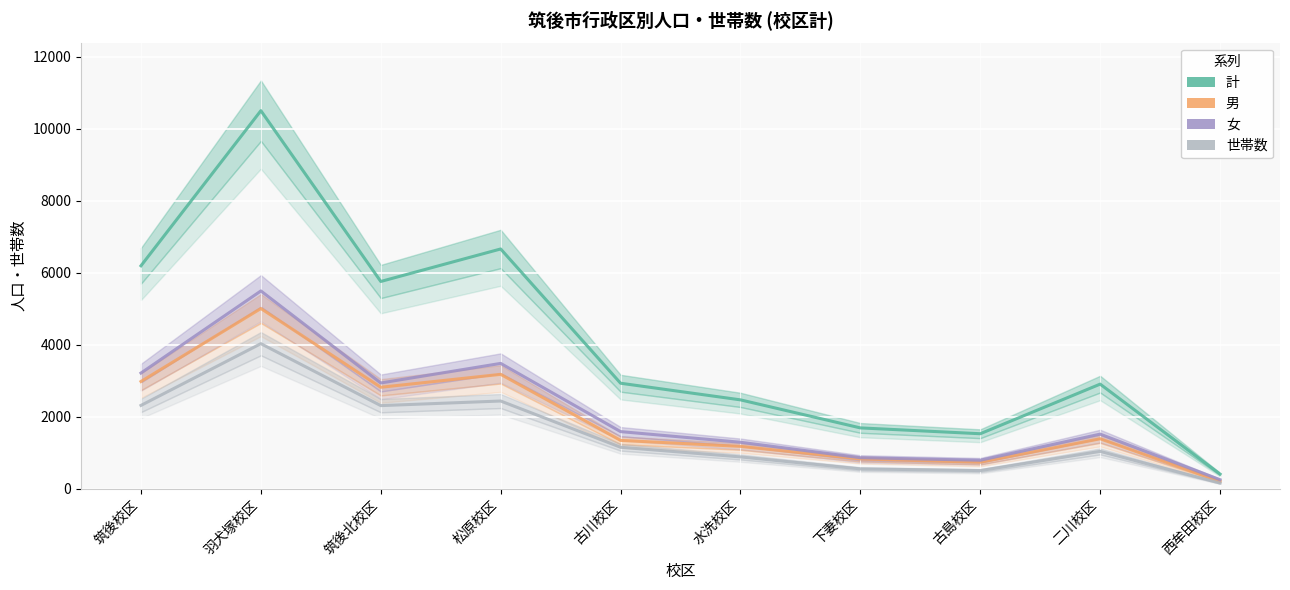

Reading left to right, transcribe all the data shown in this chart.

計: 筑後校区=6195	羽犬塚校区=10504	筑後北校区=5759	松原校区=6662	古川校区=2932	水洗校区=2470	下妻校区=1691	古島校区=1529	二川校区=2907	西牟田校区=408
男: 筑後校区=2980	羽犬塚校区=5008	筑後北校区=2820	松原校区=3179	古川校区=1344	水洗校区=1178	下妻校区=828	古島校区=737	二川校区=1389	西牟田校区=205
女: 筑後校区=3215	羽犬塚校区=5496	筑後北校区=2939	松原校区=3483	古川校区=1588	水洗校区=1292	下妻校区=863	古島校区=792	二川校区=1518	西牟田校区=252
世帯数: 筑後校区=2316	羽犬塚校区=4031	筑後北校区=2310	松原校区=2438	古川校区=1153	水洗校区=885	下妻校区=553	古島校区=505	二川校区=1039	西牟田校区=159